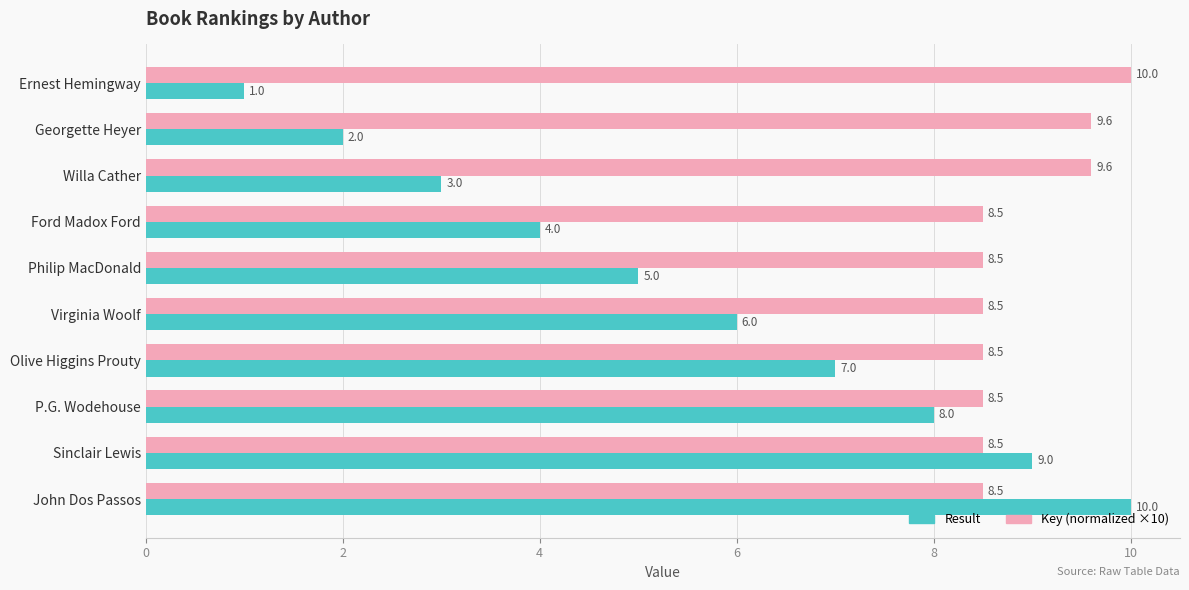

How many categories are shown in the chart?

10